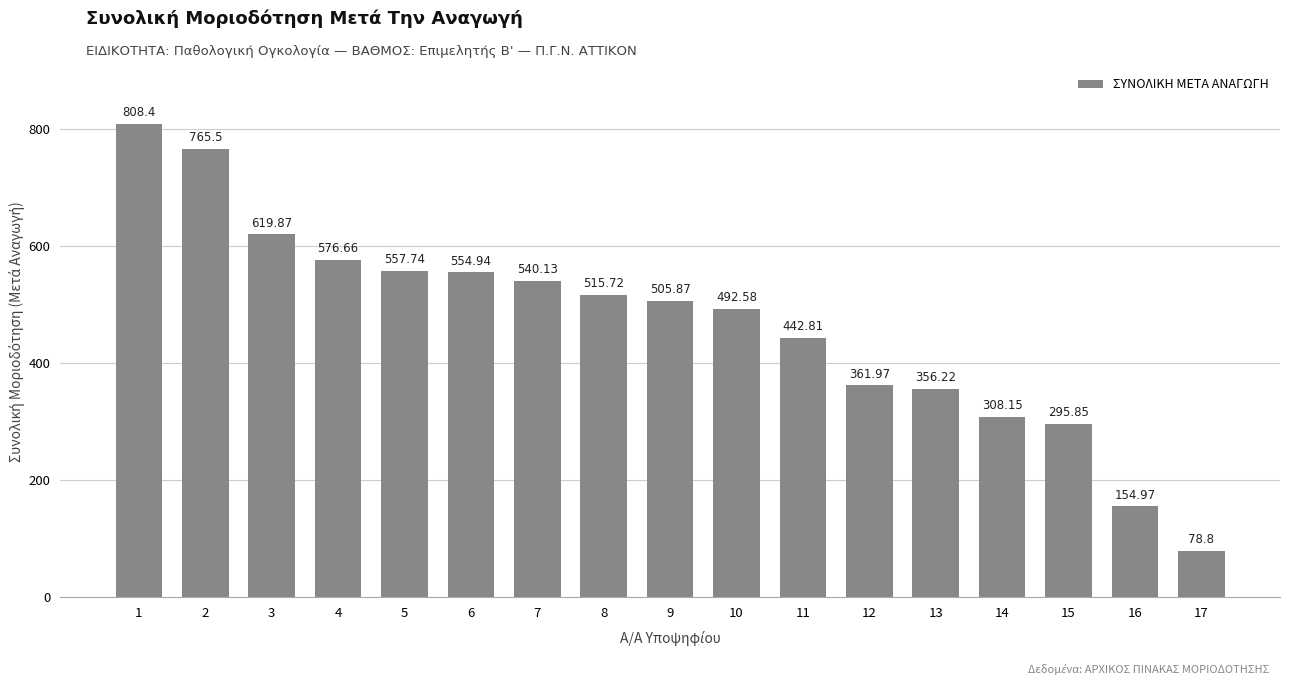

What is the value of the 2nd bar from the left?

765.5